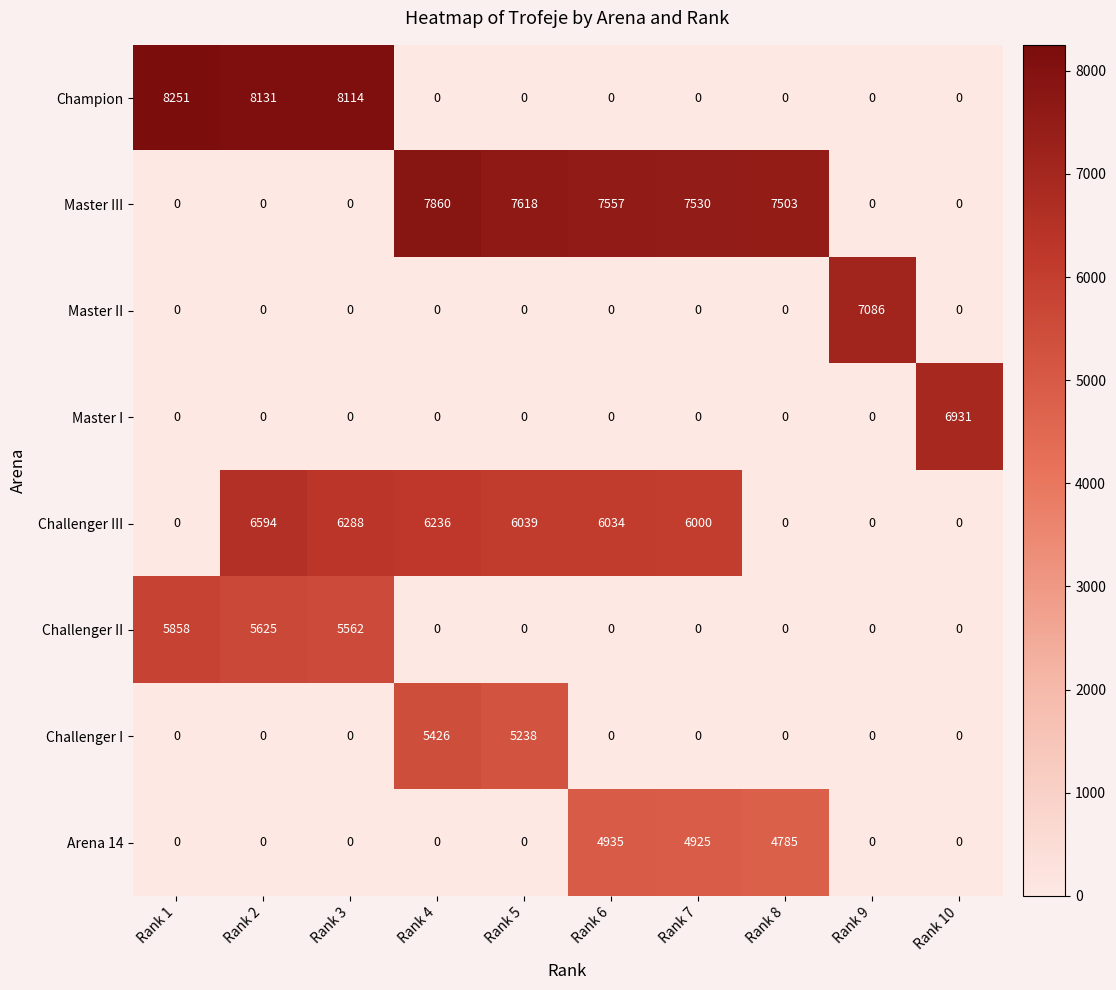

True or false: Challenger III has a value of 4011 at Rank 2.

False